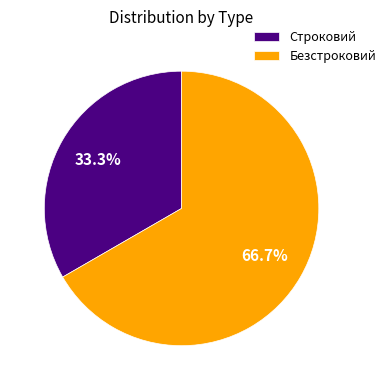

To the nearest percent, what is the combined percentage of Безстроковий and Строковий?

100%